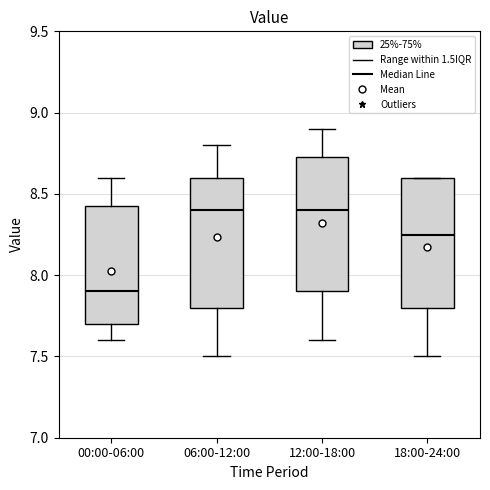

Where does the lower whisker of the box for 00:00-06:00 end on the y-axis? The values are not printed on the chart, so give them approximately, as read against the axis.

7.60